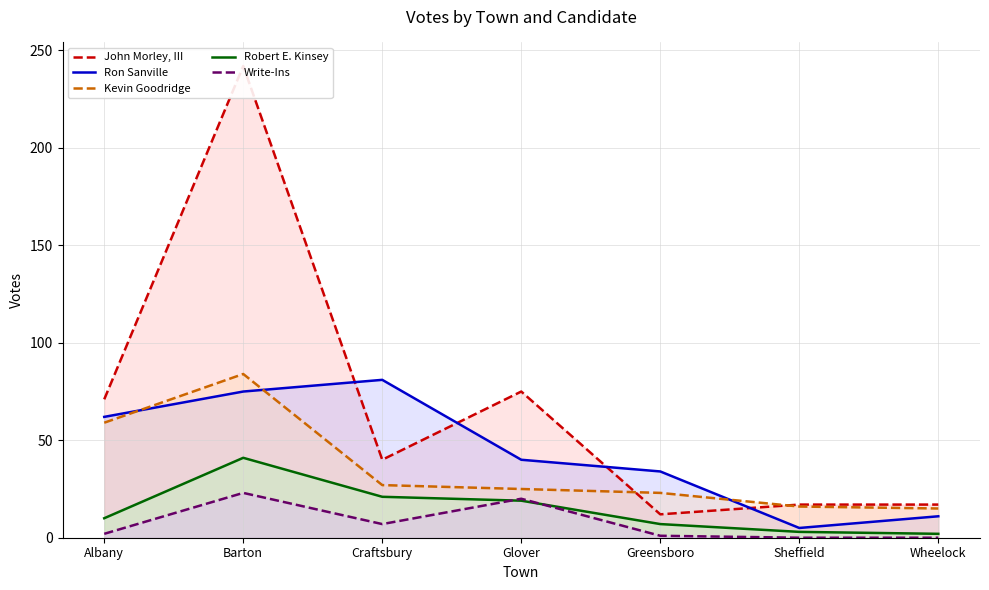

True or false: Ron Sanville has a value of 89 at Albany.

False